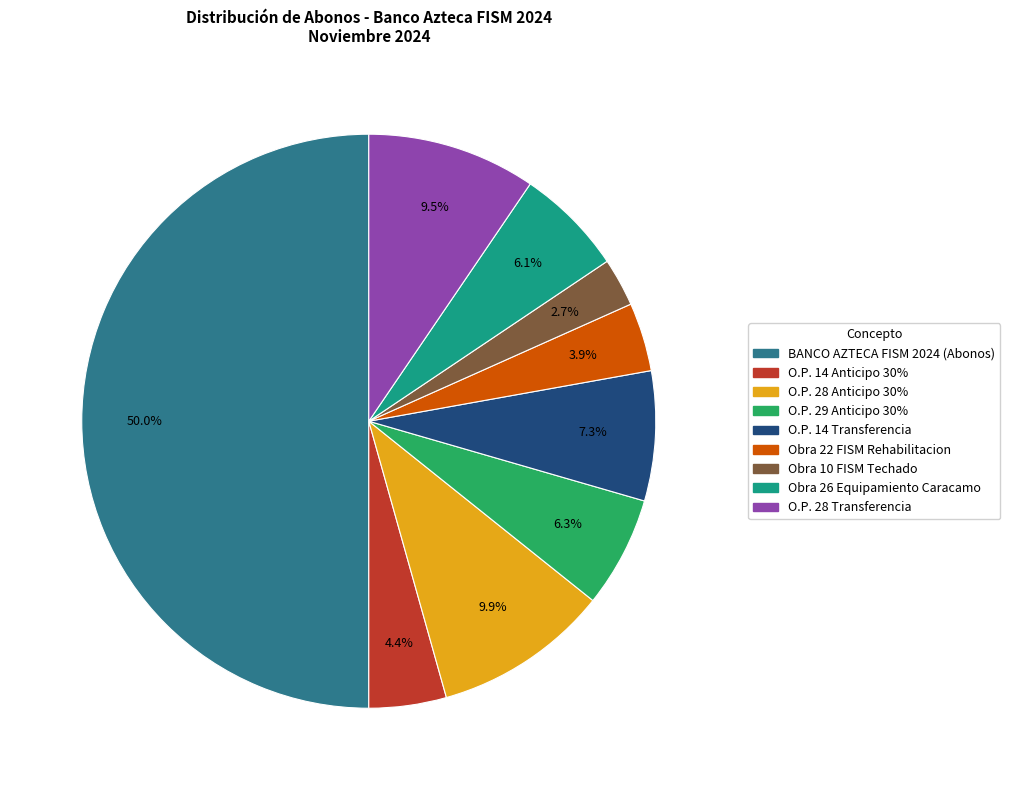

How much of the chart is everything except Obra 22 FISM Rehabilitacion?

96.1%